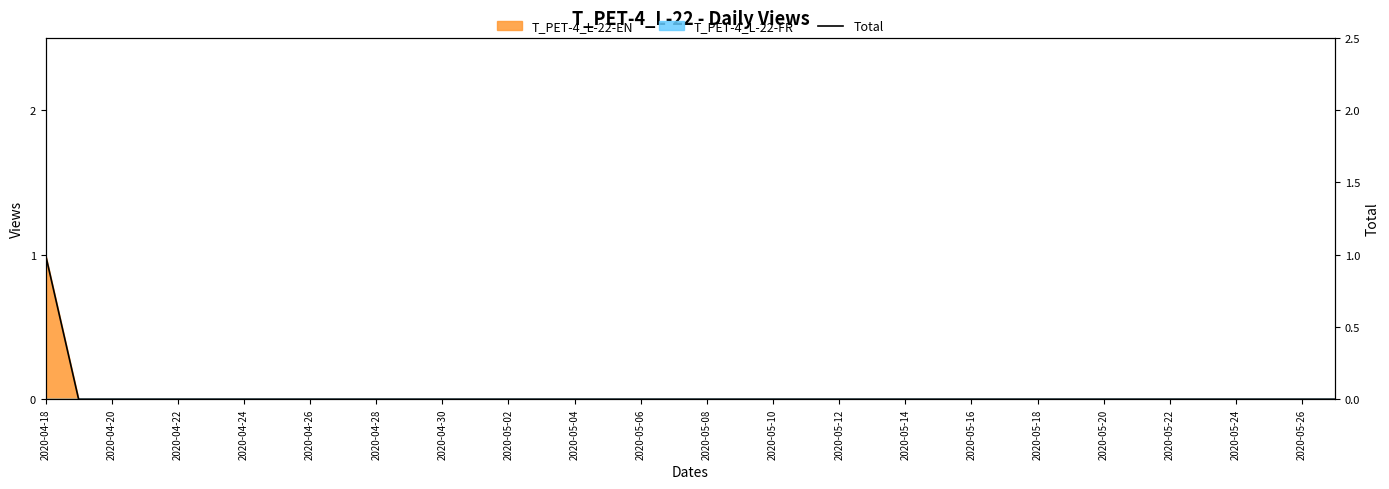

Which has a higher value, 2020-04-26 or 2020-05-18?

2020-04-26